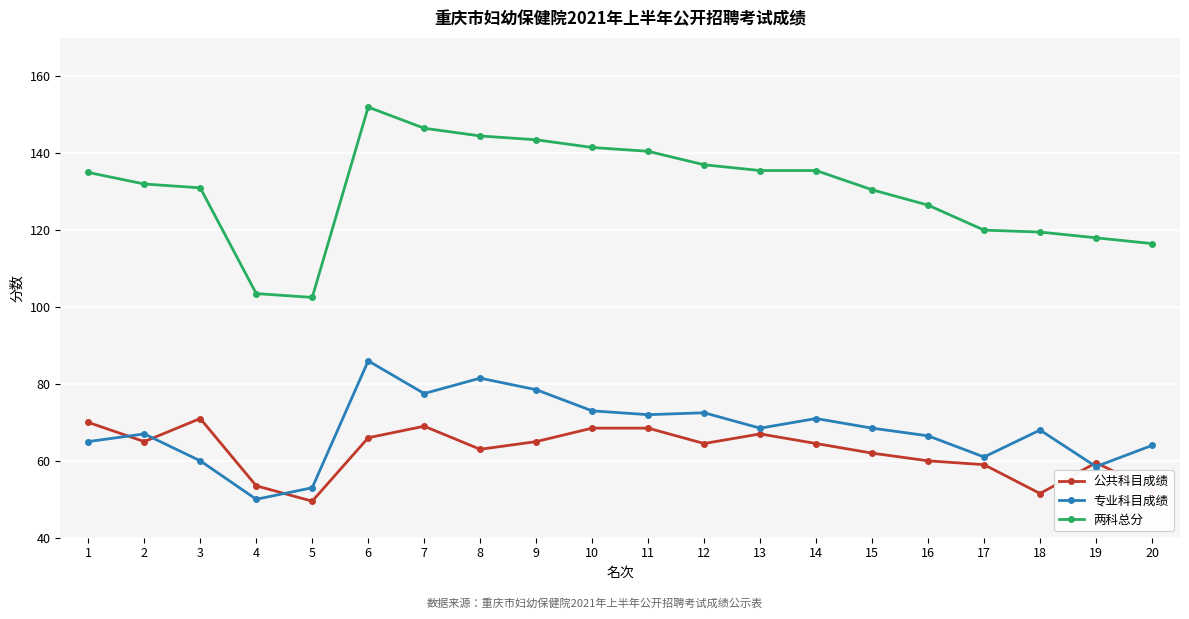

What is the value of the 公共科目成绩 point at the 4th from the left?

53.5